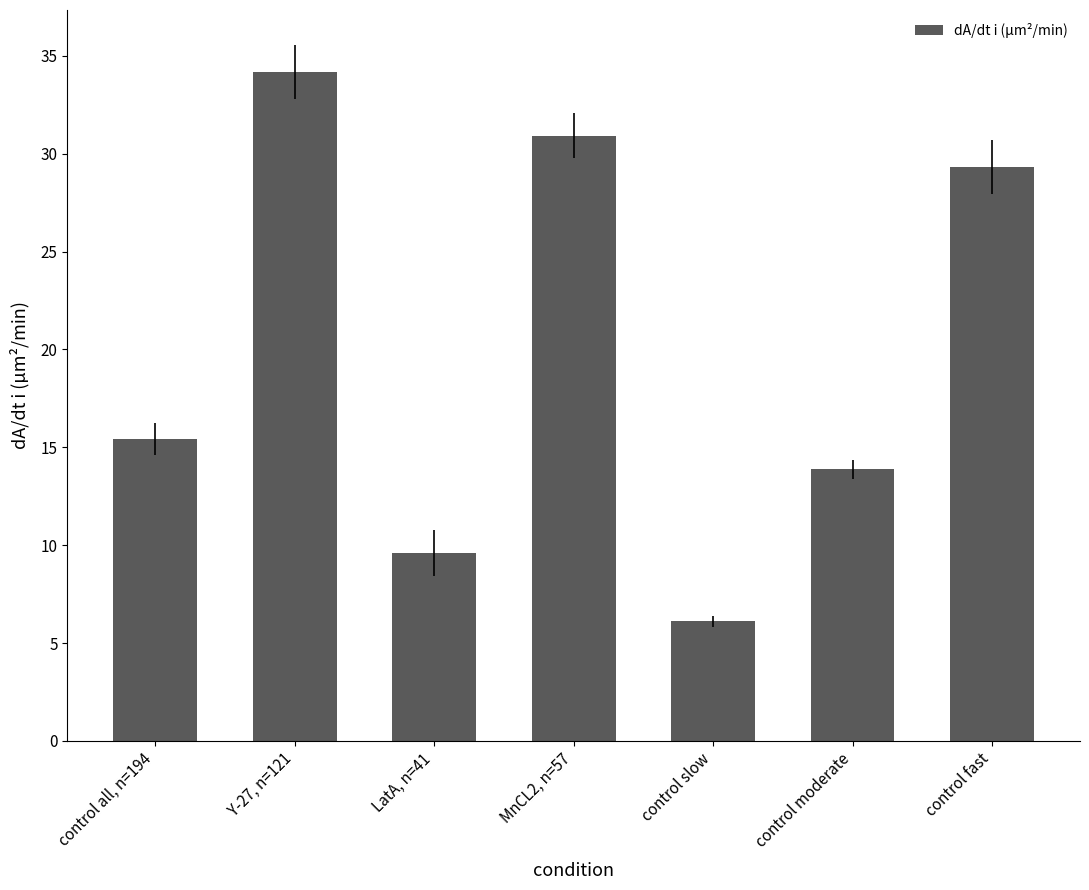

Does the chart contain any negative values?

No